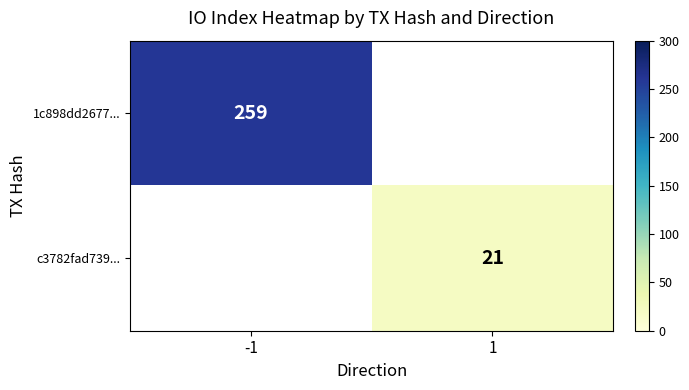

Rank the series by their average value, from highest to lowest.

1c898dd2677..., c3782fad739...